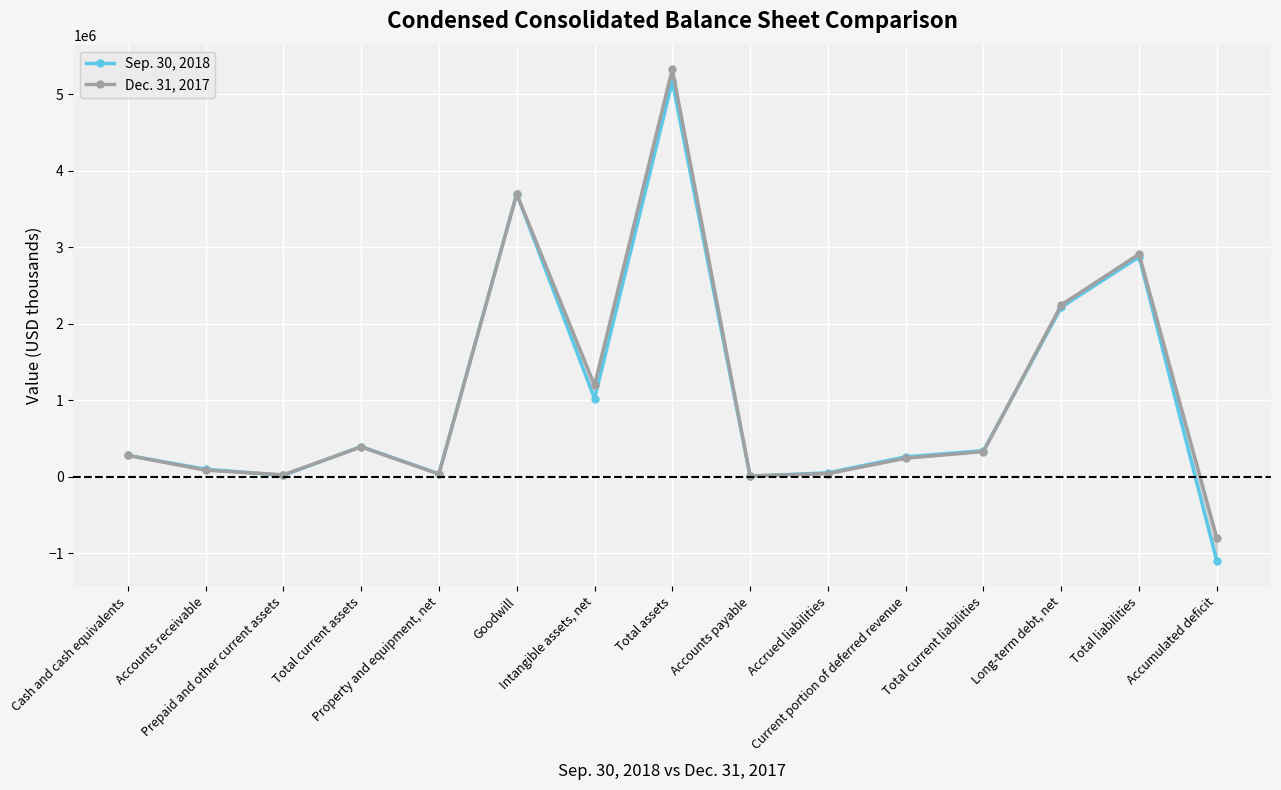

Which series has the widest spread of values?

Sep. 30, 2018